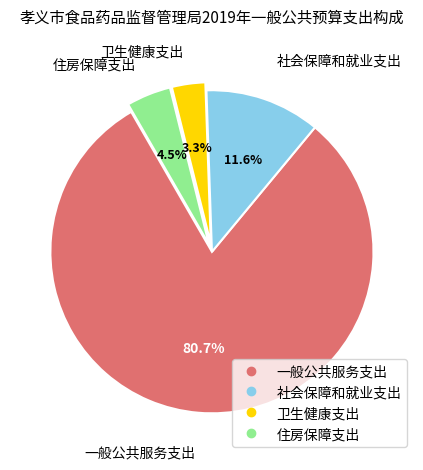

To the nearest percent, what percentage of the pie is 卫生健康支出?

3%